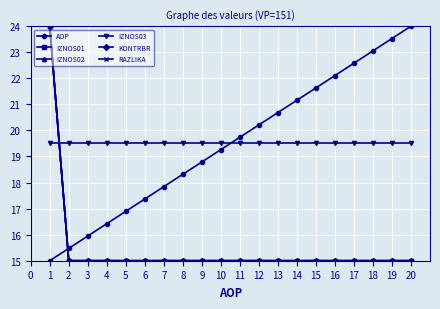

True or false: IZNOS02 has a value of 24.1 at 12.

False